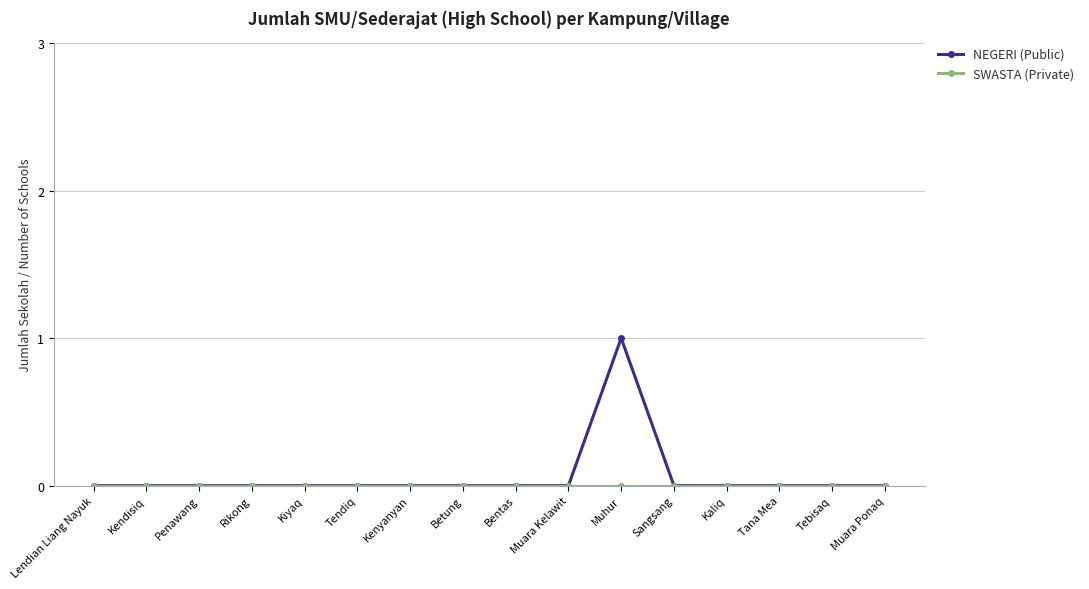

What is the label of the 16th point from the right?

Lendian Liang Nayuk